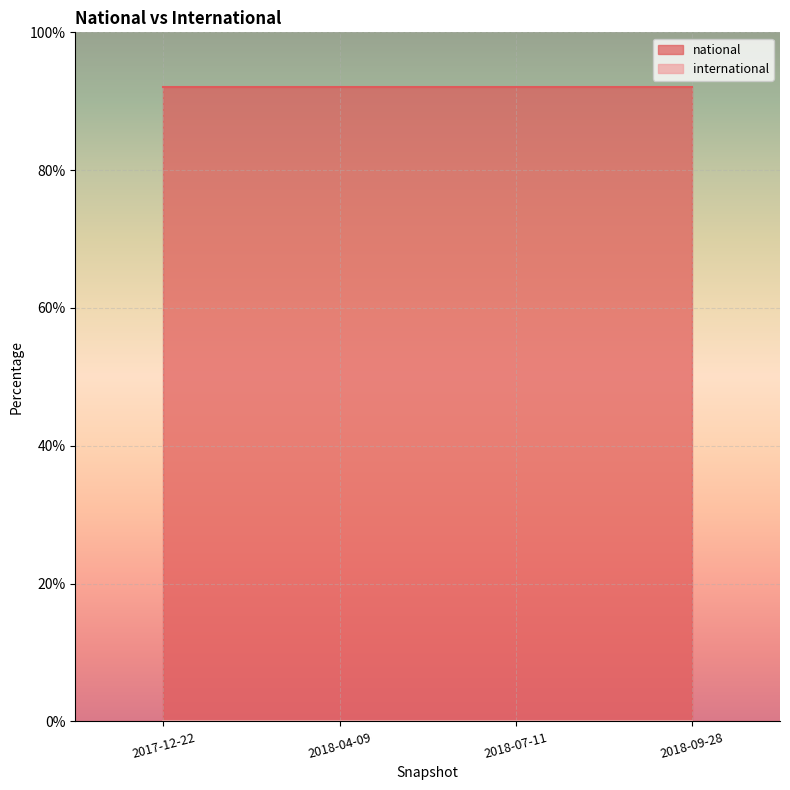

What position from the right is 2018-09-28?

1